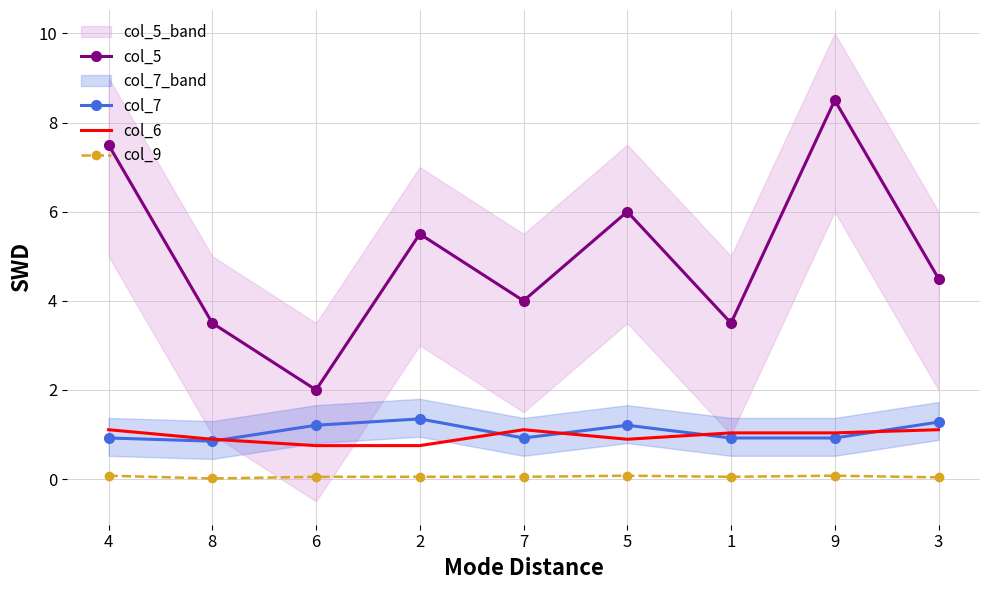

Which series has the largest total across all categories?

col_5